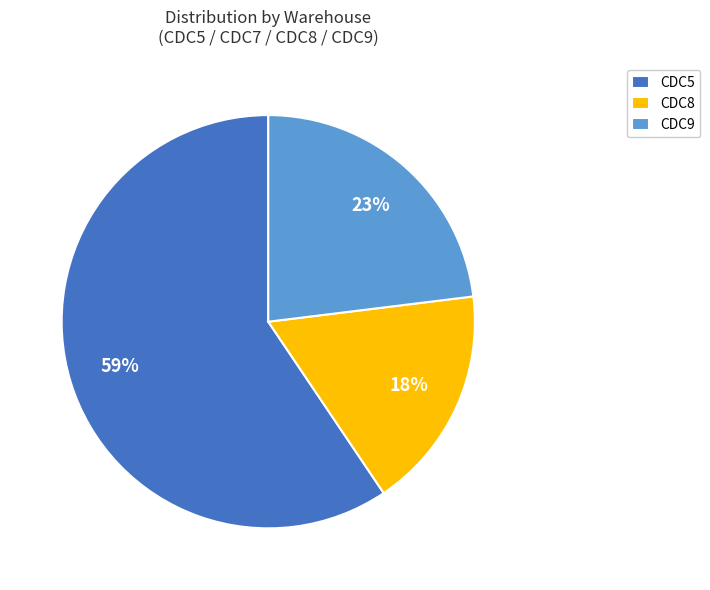

To the nearest percent, what is the combined percentage of CDC8 and CDC9?

41%